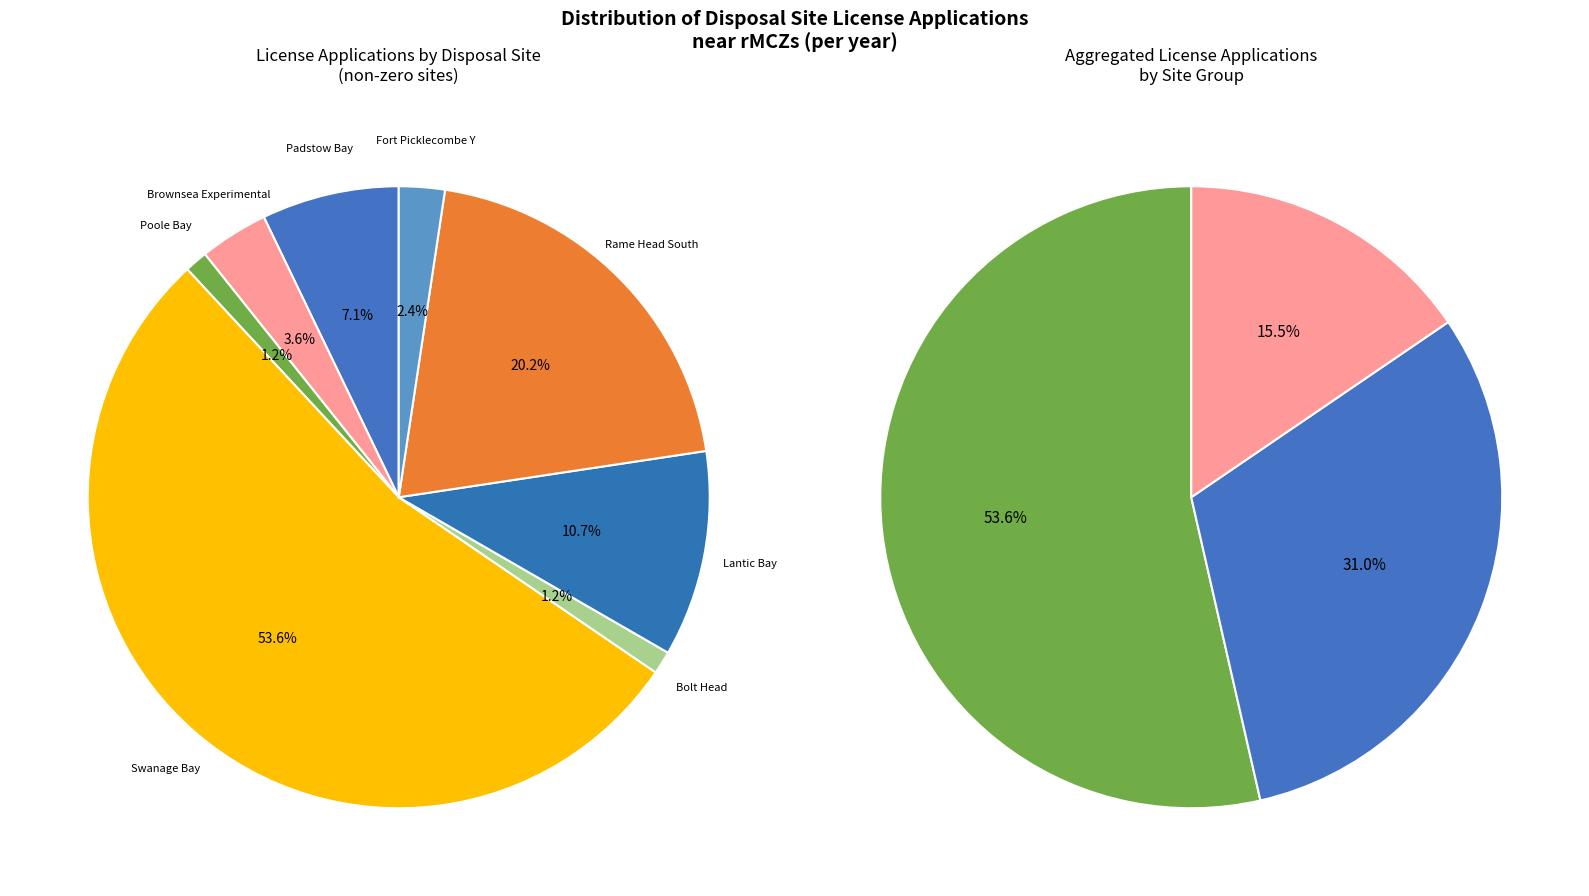

What portion of the pie excludes Swanage Bay?

46.4%